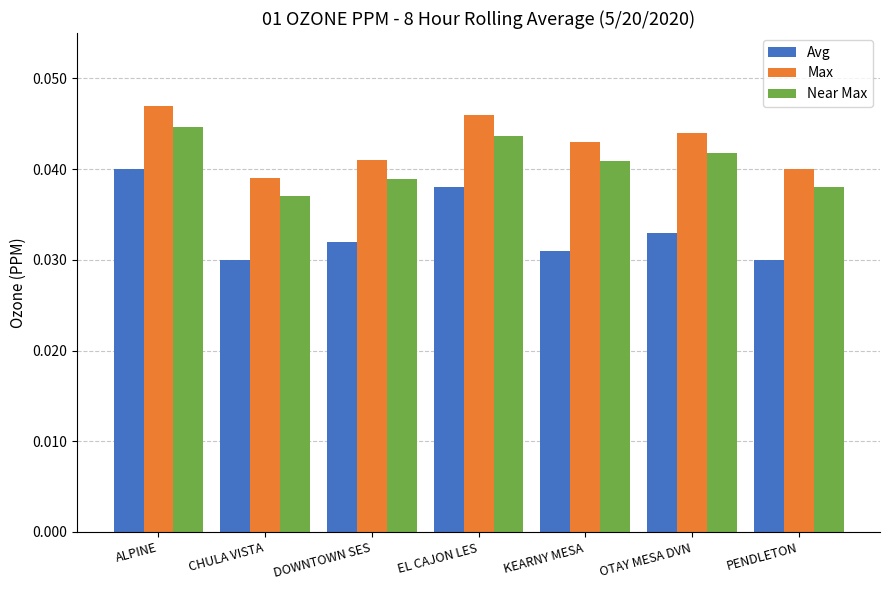

The Near Max series shows 0.1 at DOWNTOWN SES. True or false?

False